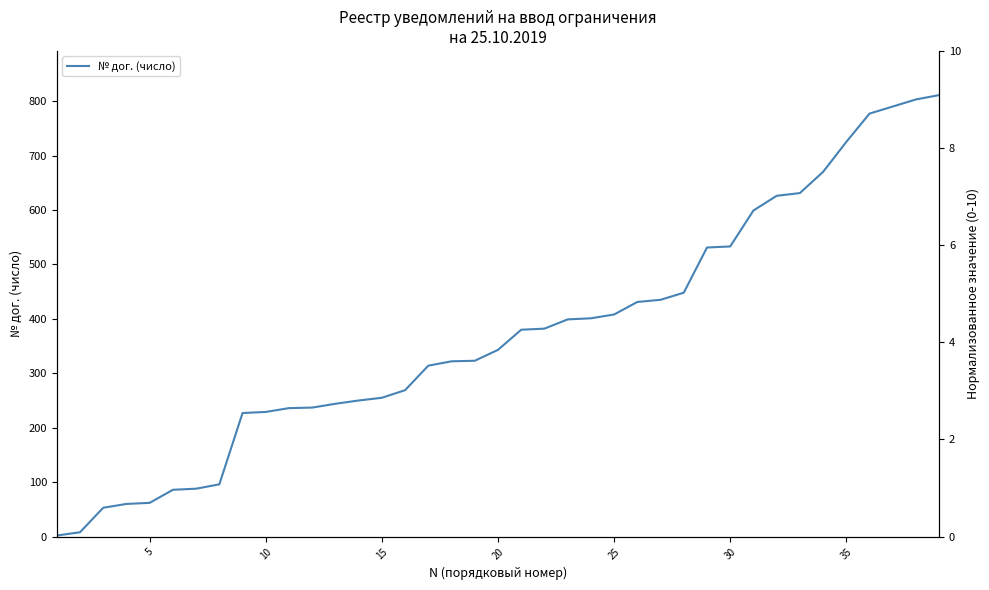

Reading right to left, what are all the values shown in this chart?

811	803	790	777	725	670	631	626	599	533	531	448	435	431	408	401	399	382	380	343	323	322	314	269	255	250	244	237	236	229	227	96	88	86	62	60	53	8	2